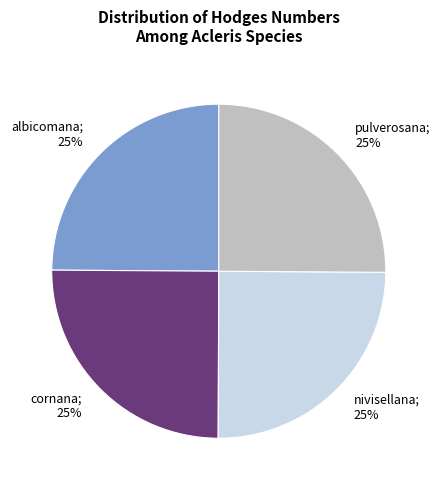

Is there a majority slice in this chart?

No